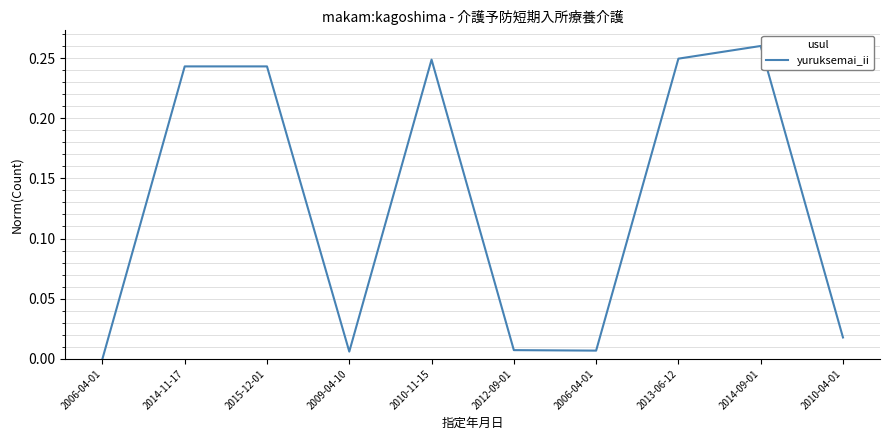

Reading left to right, extract all data points from this chart.

0.0	0.2	0.2	0.0	0.2	0.0	0.0	0.2	0.3	0.0